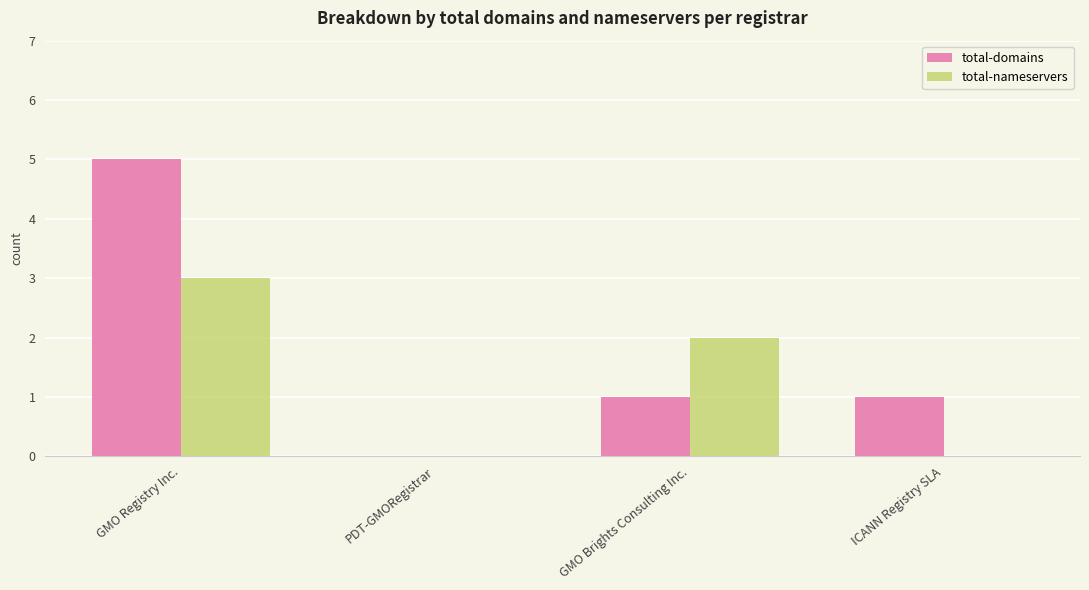

Reading left to right, transcribe all the data shown in this chart.

total-domains: 5	0	1	1
total-nameservers: 3	0	2	0